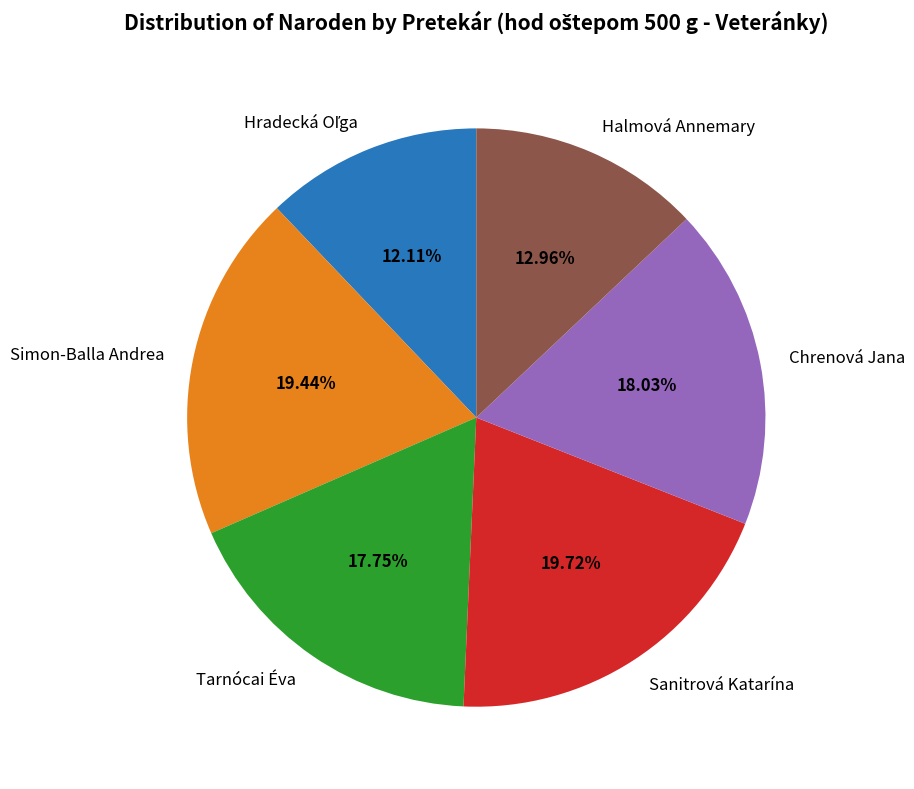

Which has a higher value, Halmová Annemary or Simon-Balla Andrea?

Simon-Balla Andrea